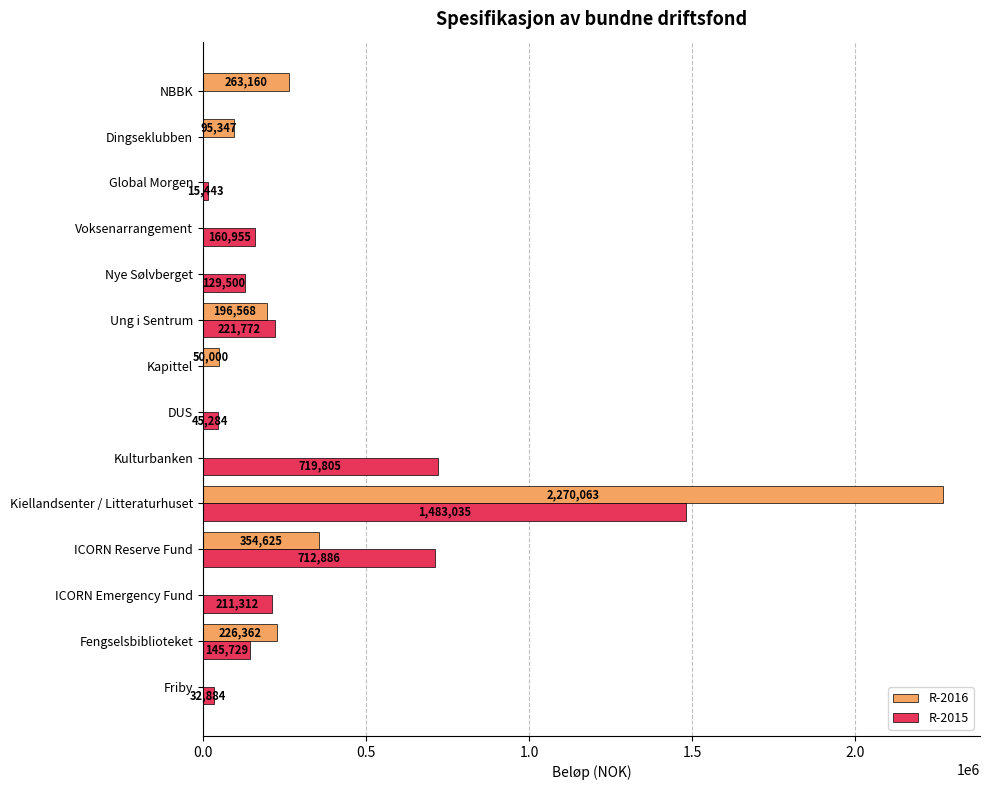

Between Friby and Global Morgen, which series saw the biggest shift?

R-2015